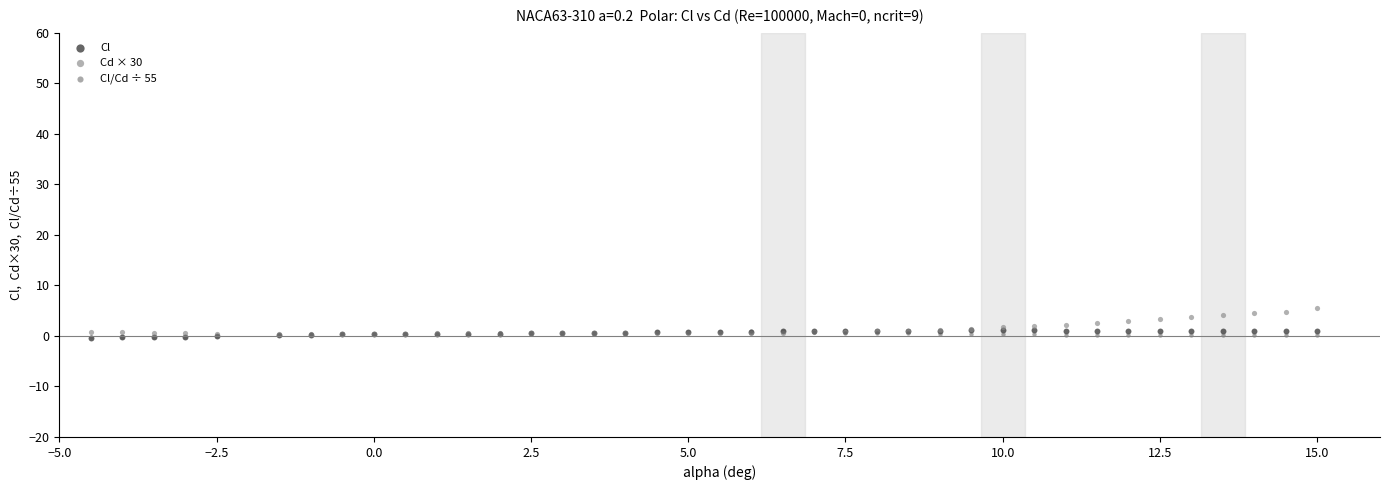

Which series has the widest spread of Y values?

Cd × 30